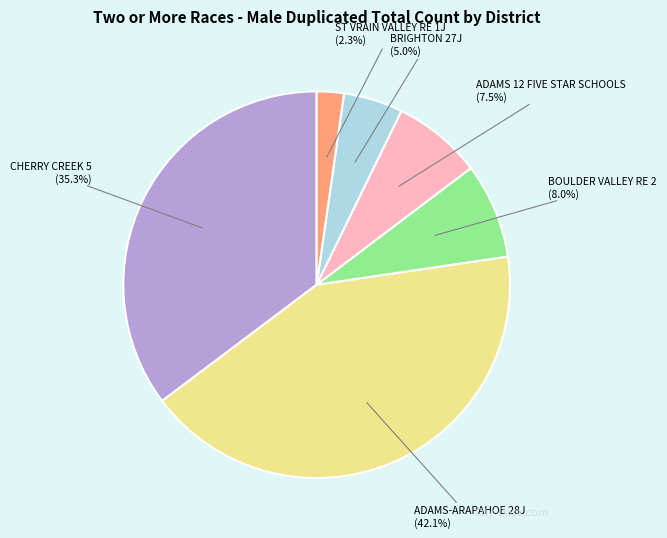

Combined, do CHERRY CREEK 5 and ADAMS 12 FIVE STAR SCHOOLS account for over 50%?

No